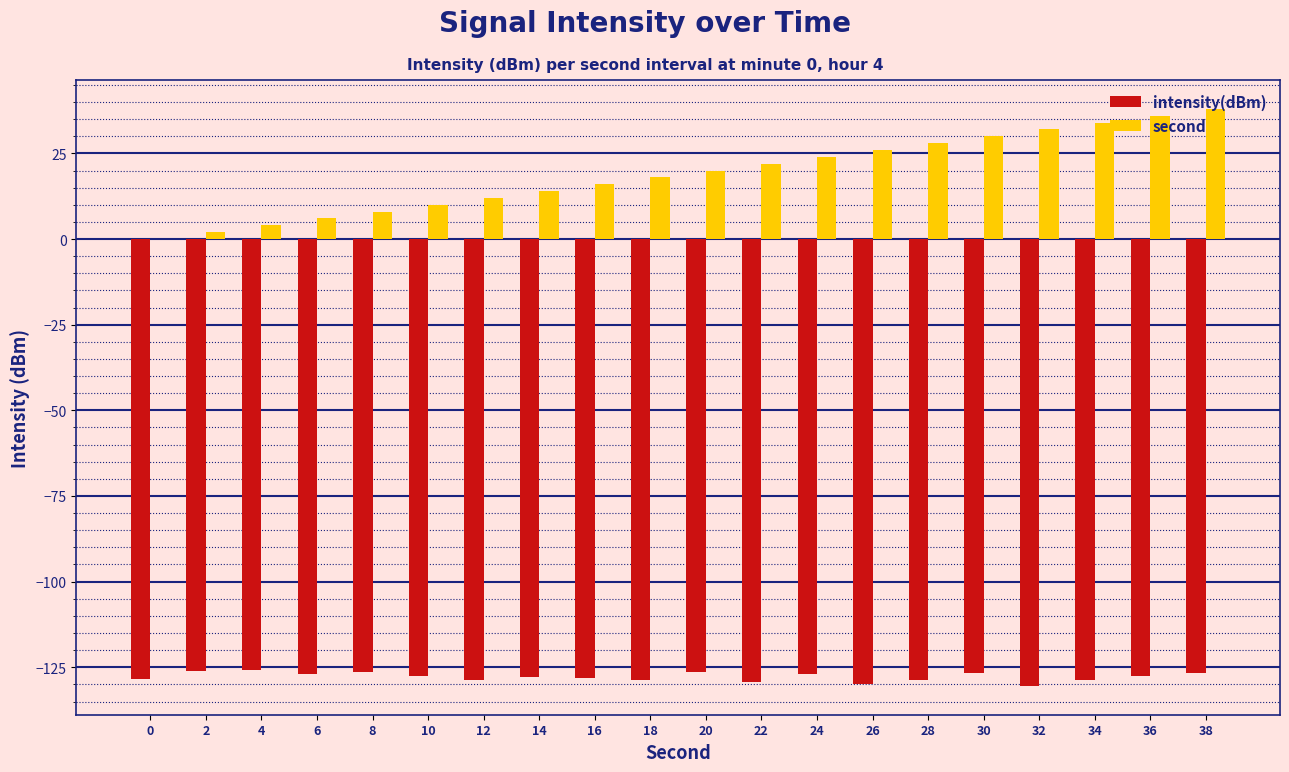

Which series changed the most between 30 and 38?

second